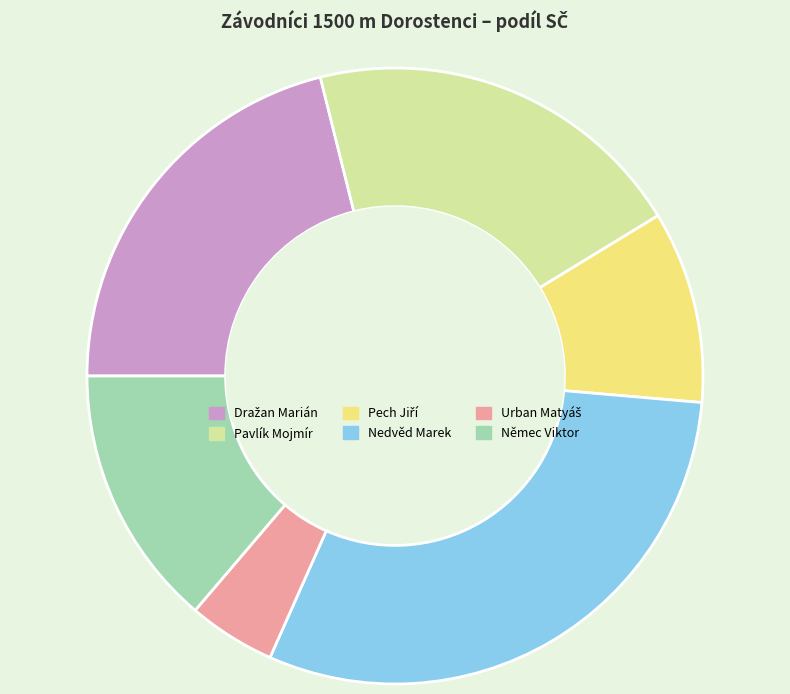

What is the largest slice in the pie chart?

Nedvěd Marek